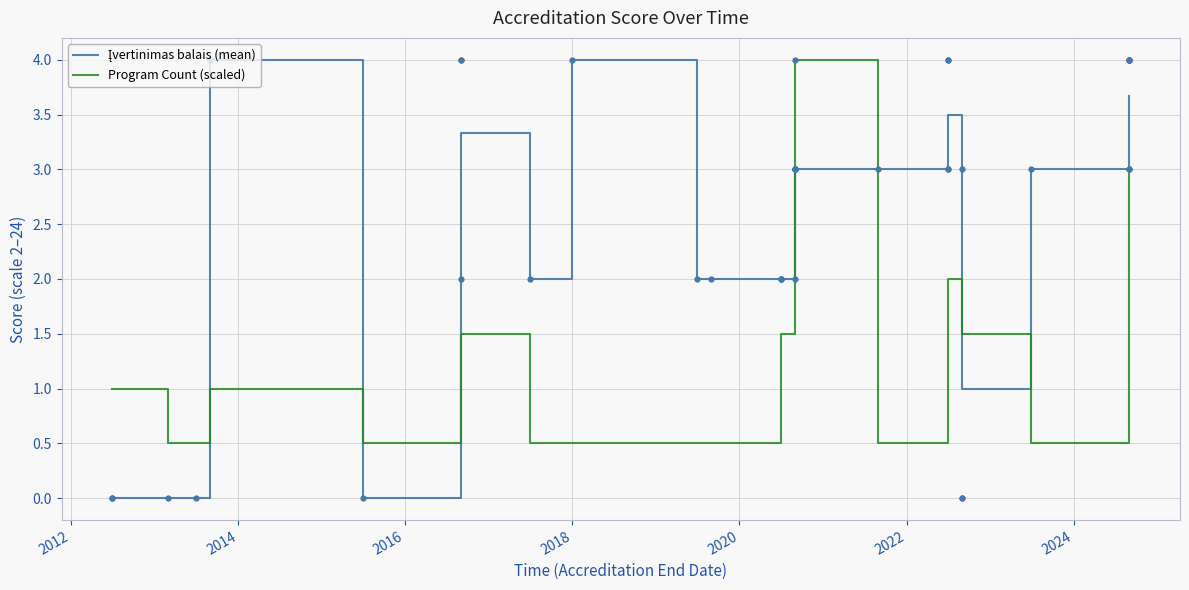

Which series has the largest Y range (max minus min)?

Įvertinimas balais (mean)